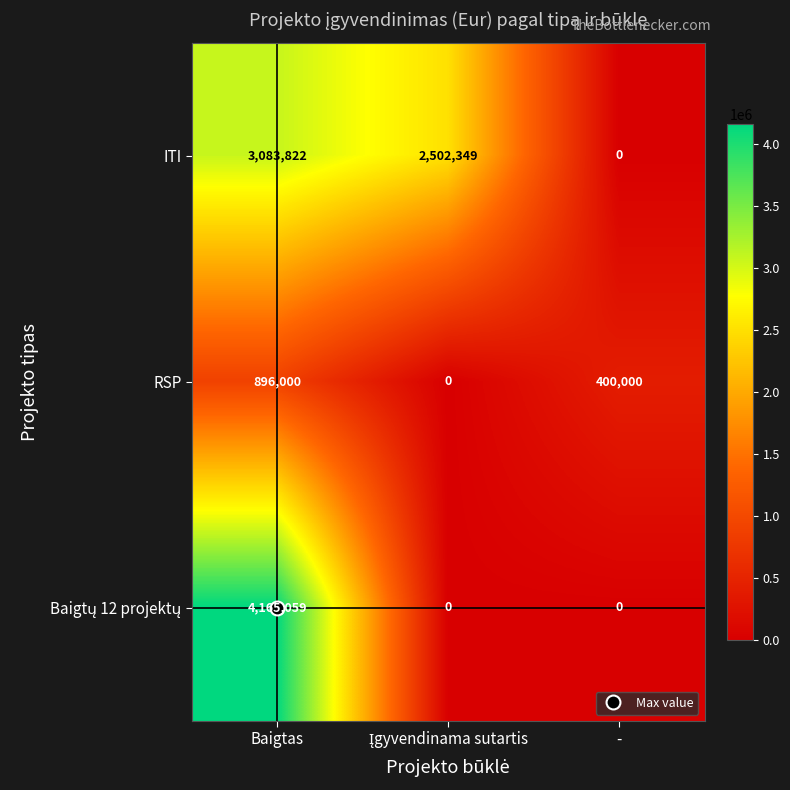

Count the RSP values in the range 0 to 896000.

3